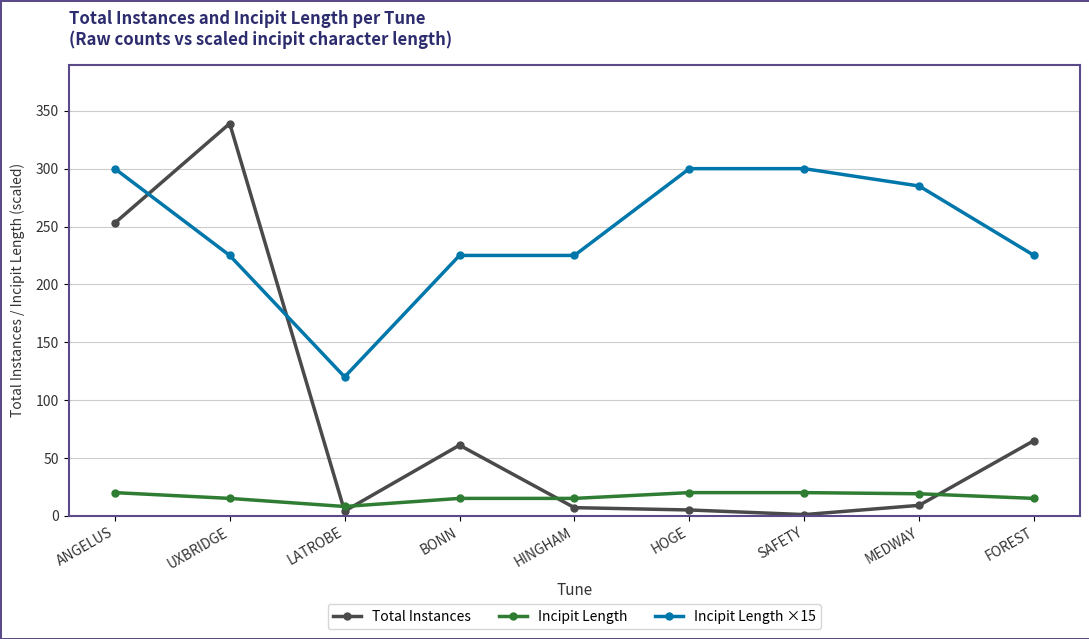

Is this an area chart (filled region under the line)?

No